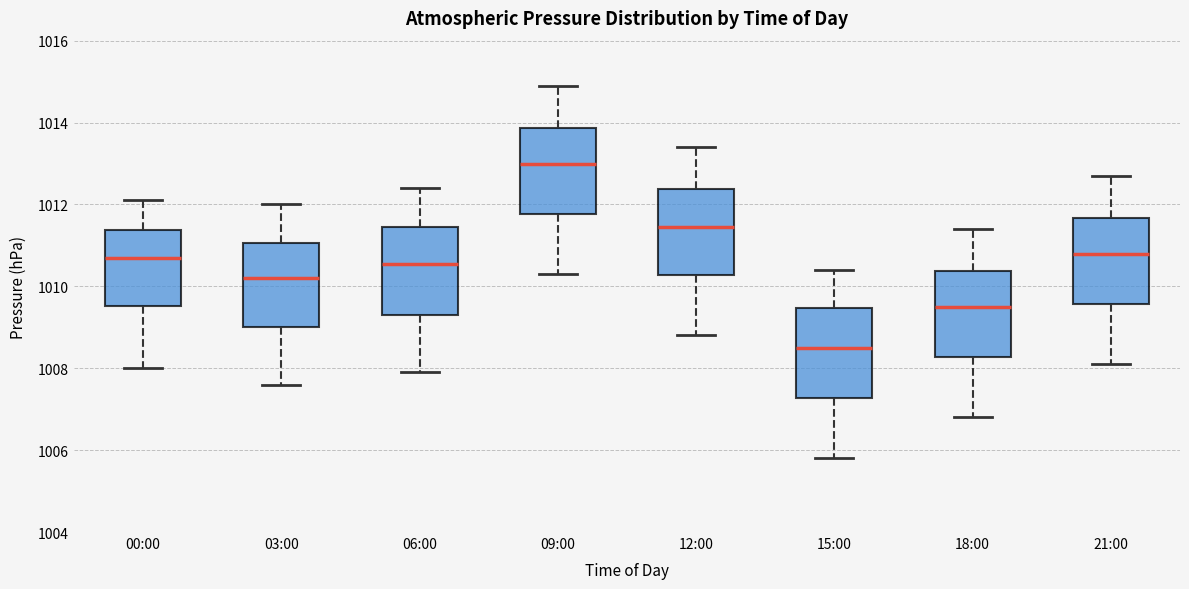

Reading left to right, read every box against the y-axis: the position of its median line, the range the box covers, and the ends of its whiskers. The values are not printed on the chart, so give them approximately, as read against the axis.

00:00: median 1010.8, box 1009.6 to 1011.4, whiskers 1008.0 to 1012.2
03:00: median 1010.2, box 1009.0 to 1011.0, whiskers 1007.6 to 1012.0
06:00: median 1010.6, box 1009.4 to 1011.4, whiskers 1008.0 to 1012.4
09:00: median 1013.0, box 1011.8 to 1013.8, whiskers 1010.4 to 1015.0
12:00: median 1011.4, box 1010.2 to 1012.4, whiskers 1008.8 to 1013.4
15:00: median 1008.6, box 1007.2 to 1009.4, whiskers 1005.8 to 1010.4
18:00: median 1009.6, box 1008.2 to 1010.4, whiskers 1006.8 to 1011.4
21:00: median 1010.8, box 1009.6 to 1011.6, whiskers 1008.2 to 1012.8